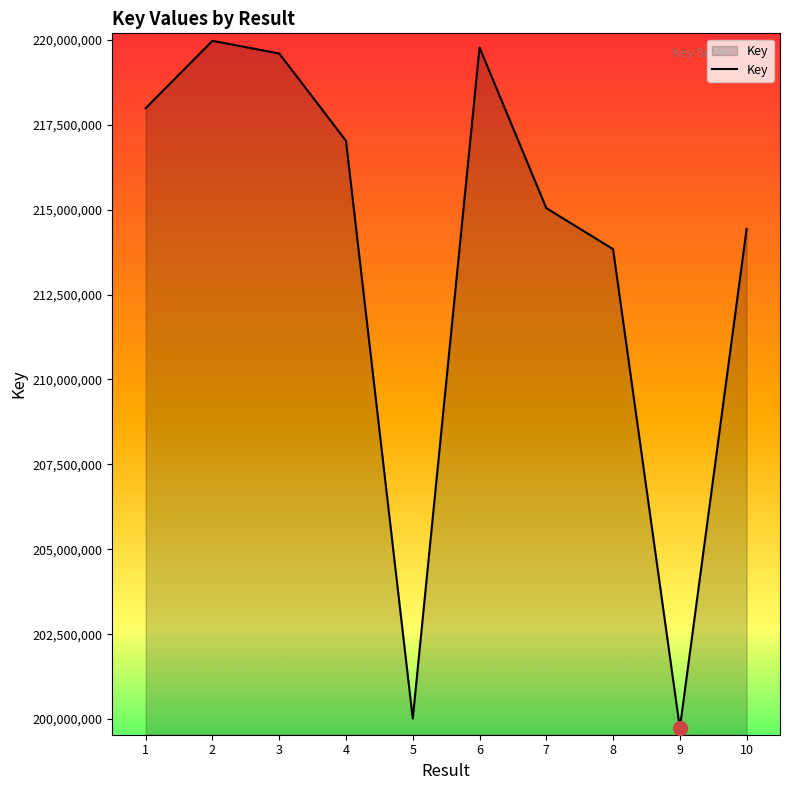

Rank the categories by value from lowest to highest.

9, 5, 8, 10, 7, 4, 1, 3, 6, 2